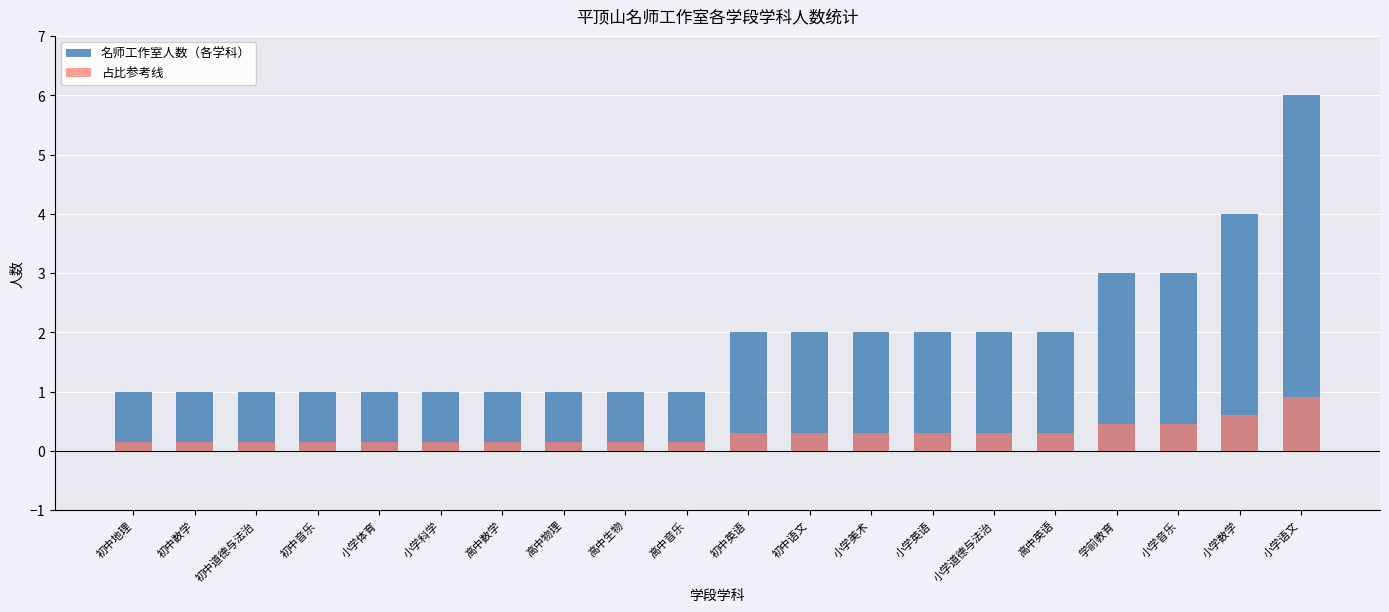

Between 小学数学 and 高中英语, which is larger?

小学数学